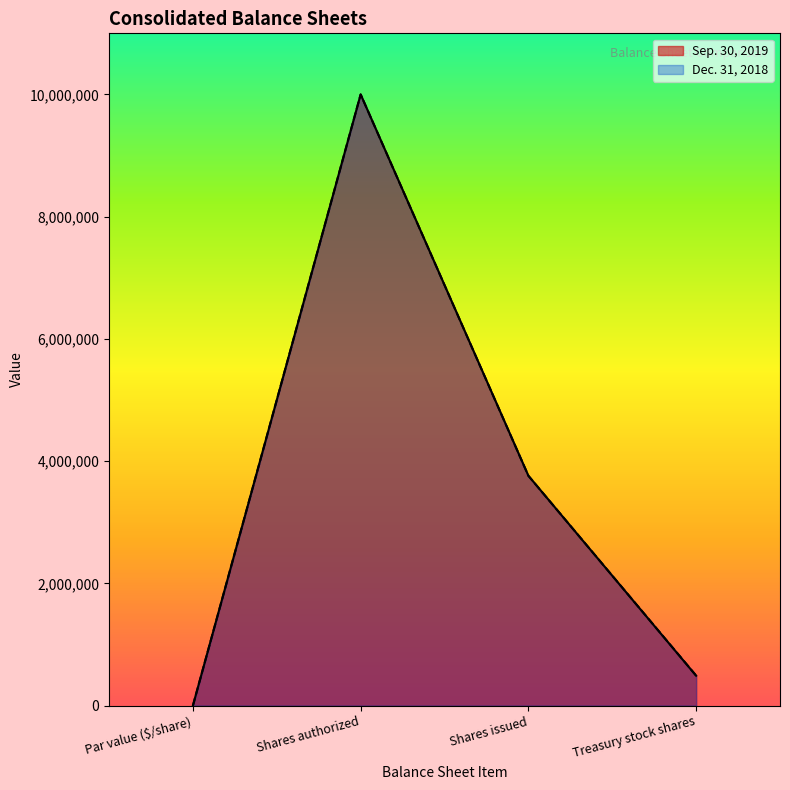

At which category does the chart reach its minimum across all series?

Par value ($/share)